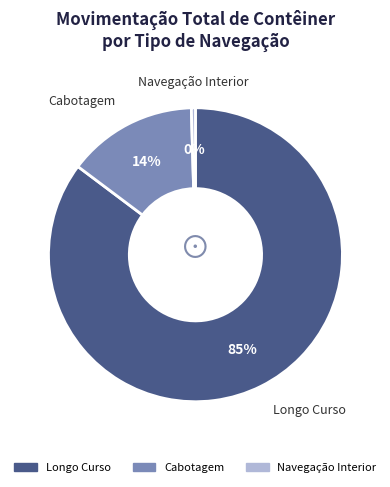

Which slice represents more than half of the pie?

Longo Curso